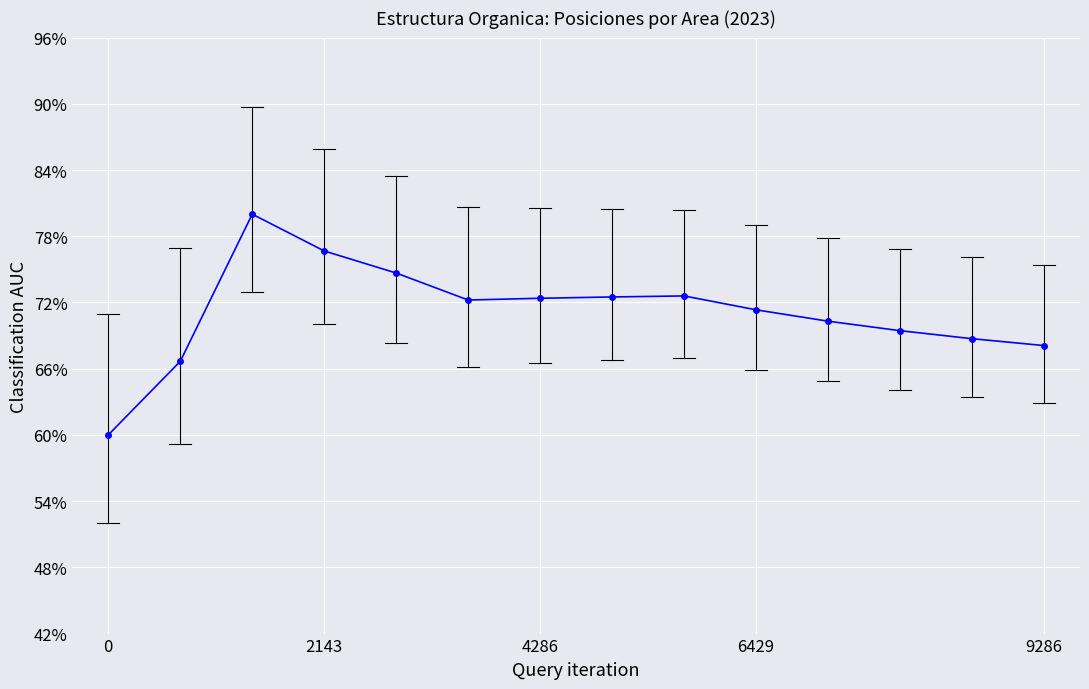

Reading left to right, transcribe all the data shown in this chart.

0.6	0.7	0.8	0.8	0.7	0.7	0.7	0.7	0.7	0.7	0.7	0.7	0.7	0.7